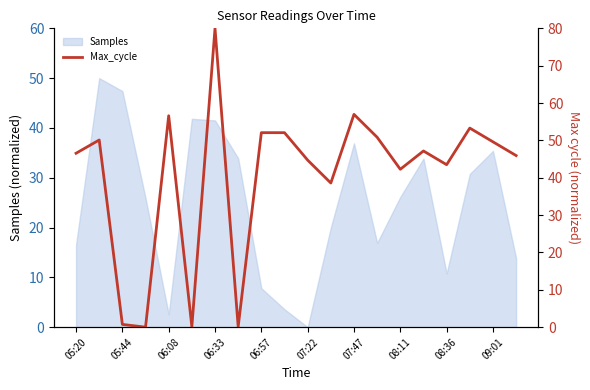

Is it true that Samples equals 25.4 at 05:20?

False